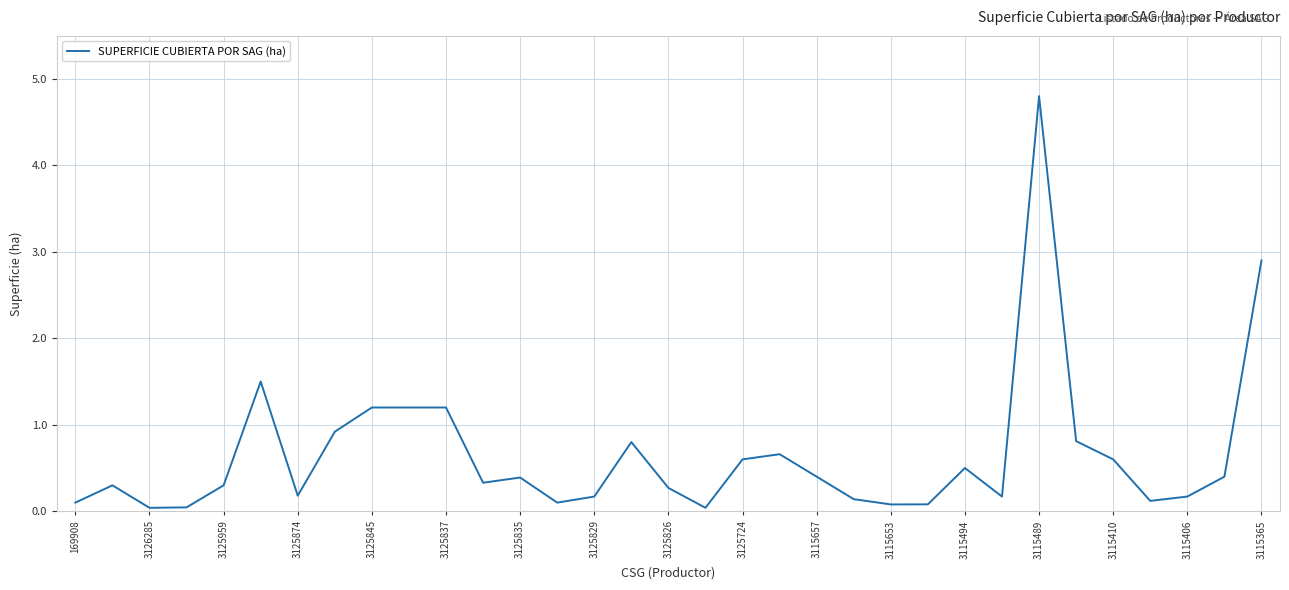

What is the difference between the second highest and second lowest values?

2.9